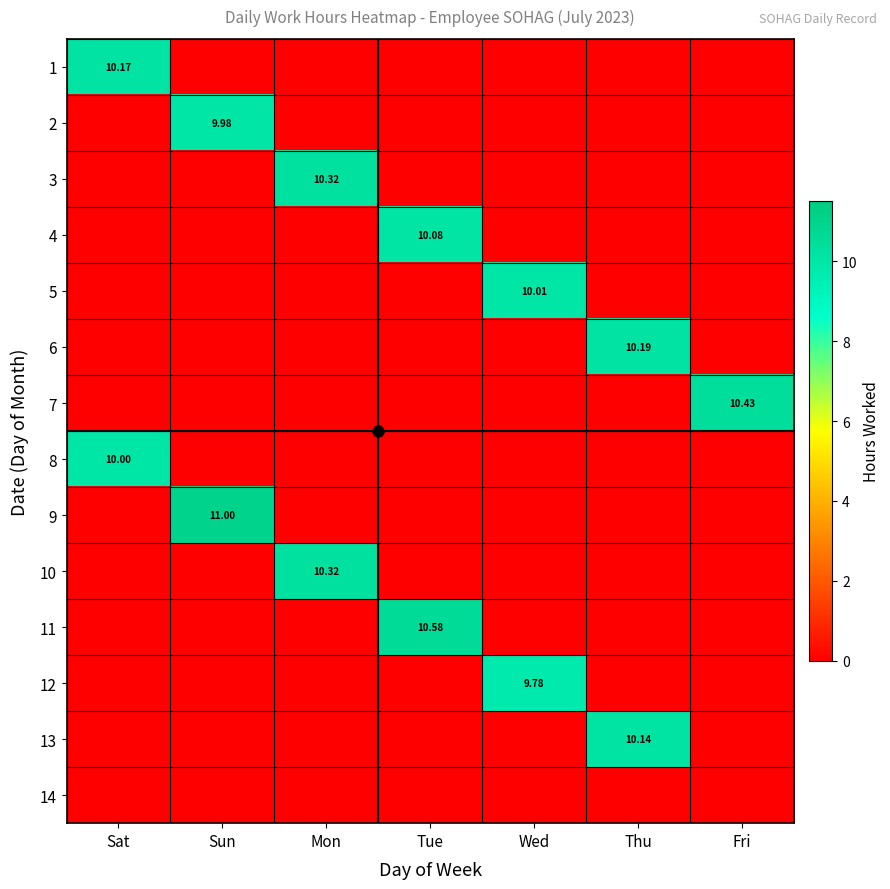

What is the sum of all 1 values?

10.2